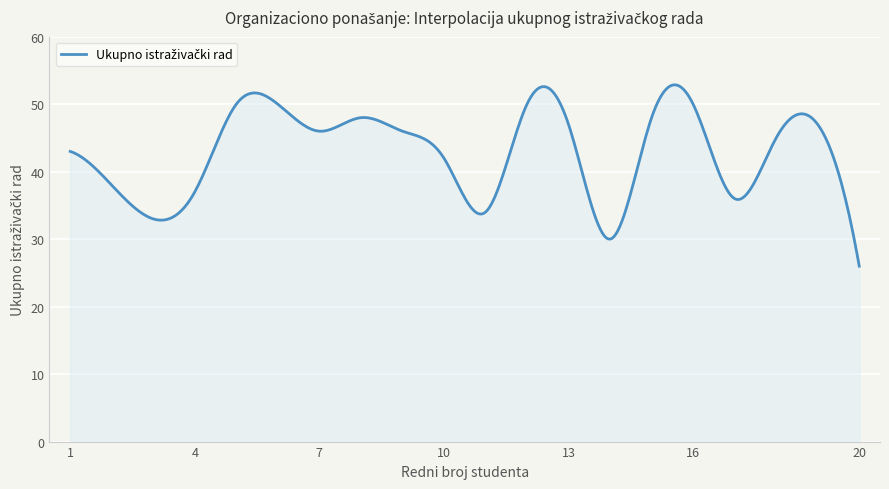

What is the difference between the maximum and minimum values?

26.9